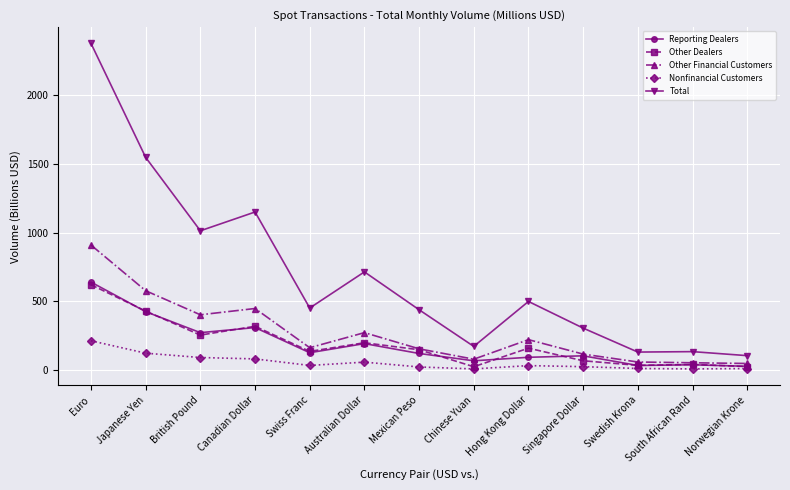

What is the value of the Total point at the 4th from the left?

1150.3